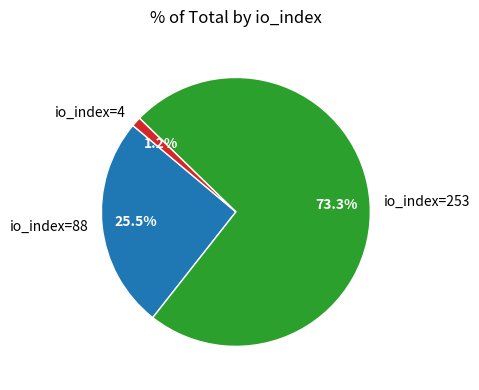

To the nearest percent, what is the difference between the largest and smallest slice percentages?

72%